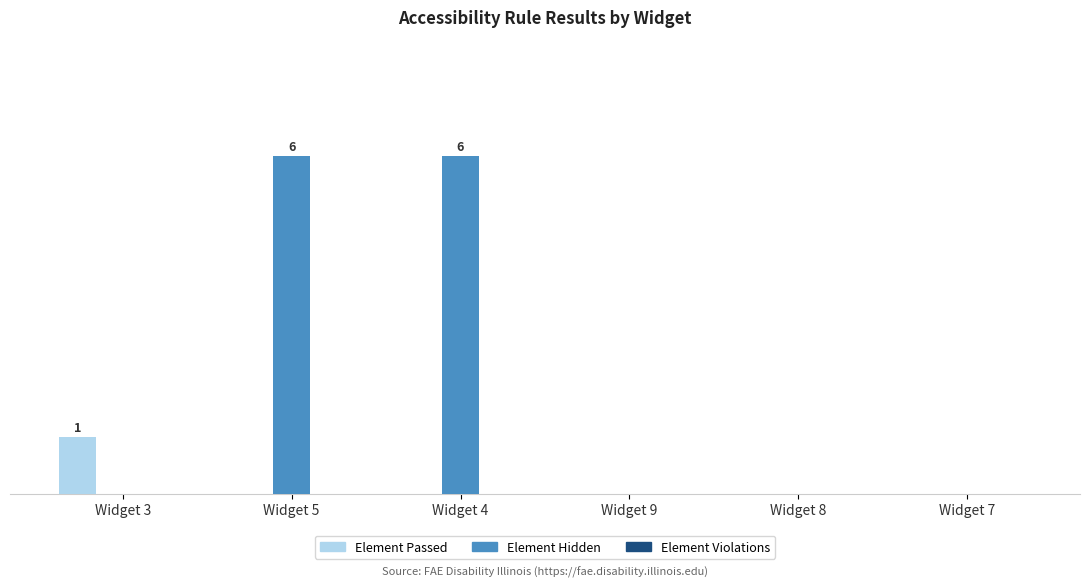

What is the label of the 2nd bar from the left?

Widget 5